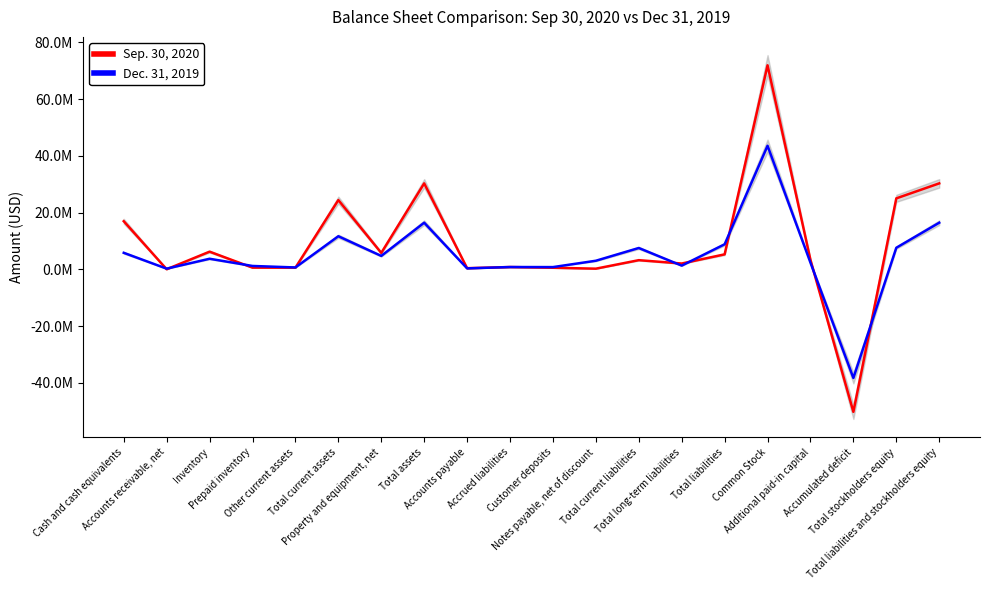

Between which two adjacent categories do Sep. 30, 2020 and Dec. 31, 2019 first intersect?

Cash and cash equivalents and Accounts receivable, net